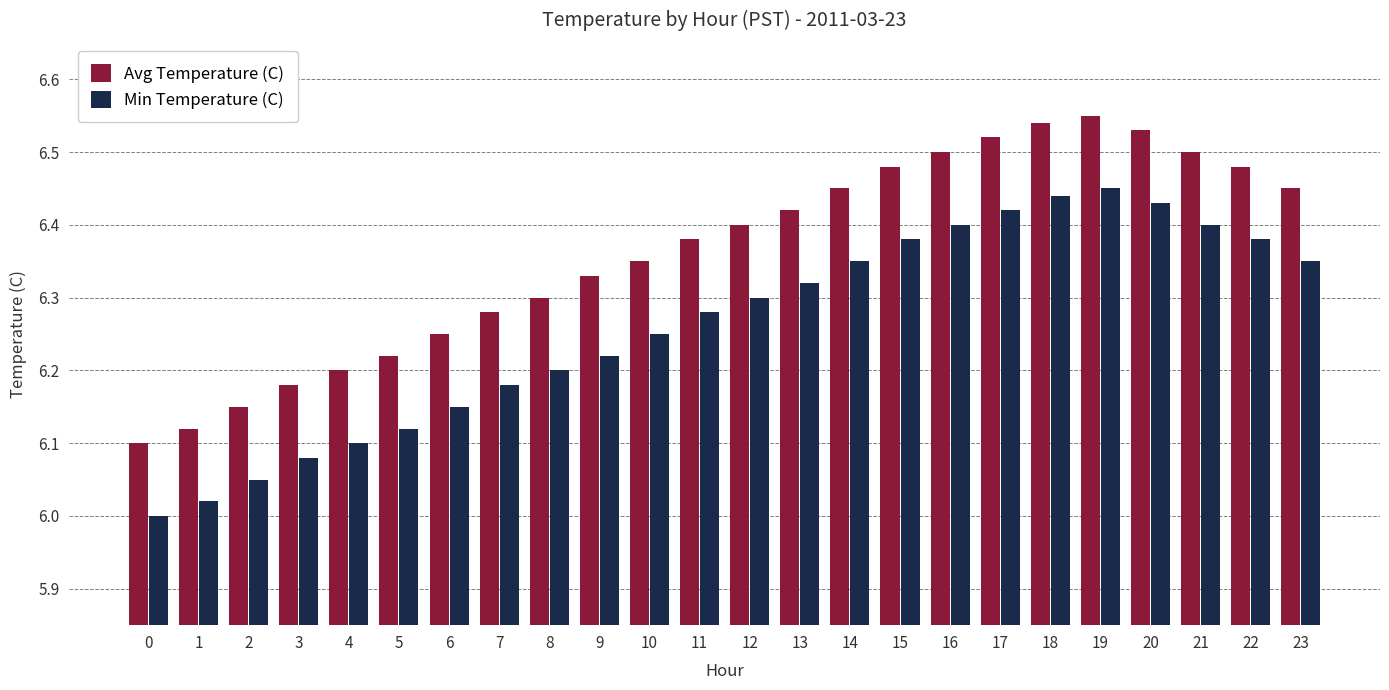

What is the total value across all series at 6?

12.4